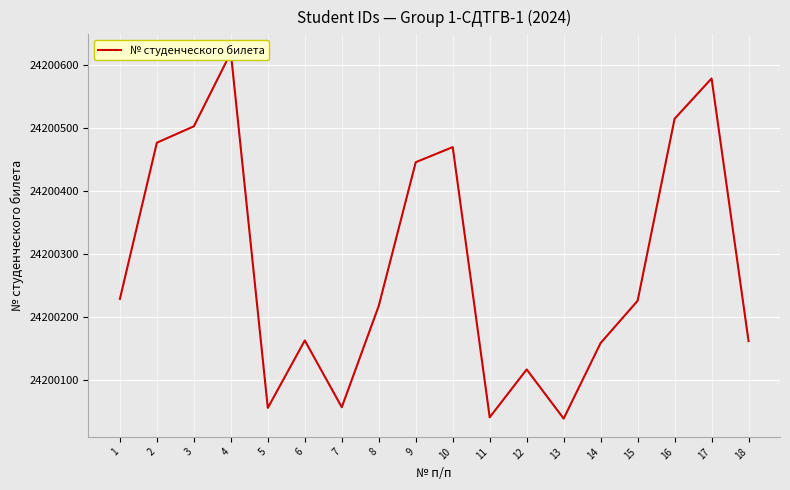

How many data points does each series have?

18